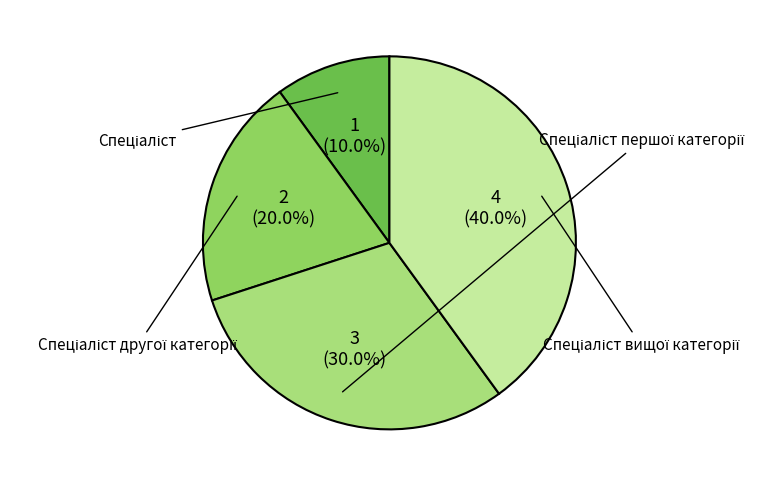

To the nearest percent, what is the combined percentage of Спеціаліст вищої категорії and Спеціаліст?

50%